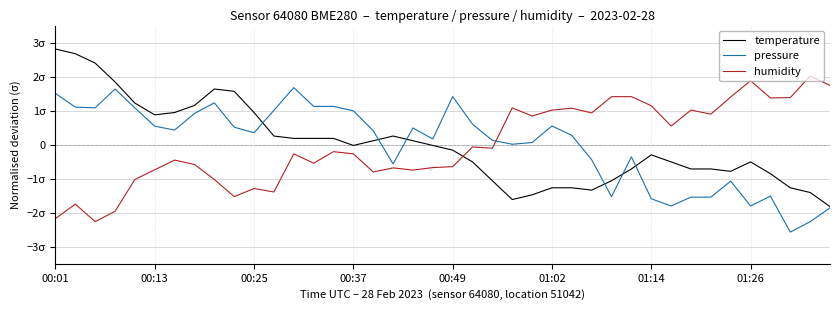

Is this an area chart (filled region under the line)?

No